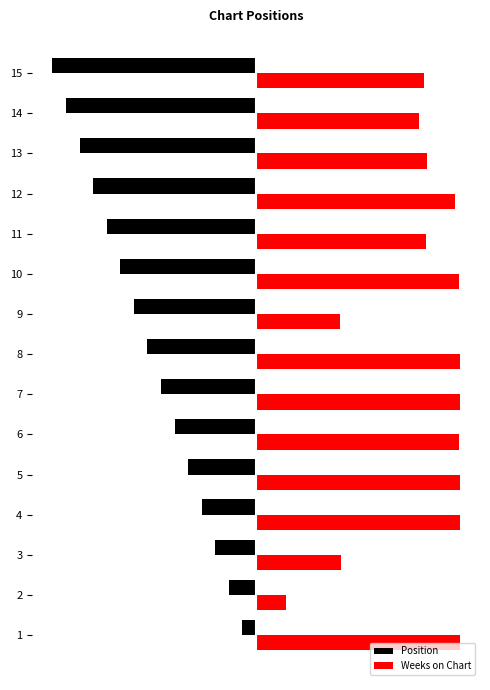

What is the difference between the Position values at 11 and 6?

26.7